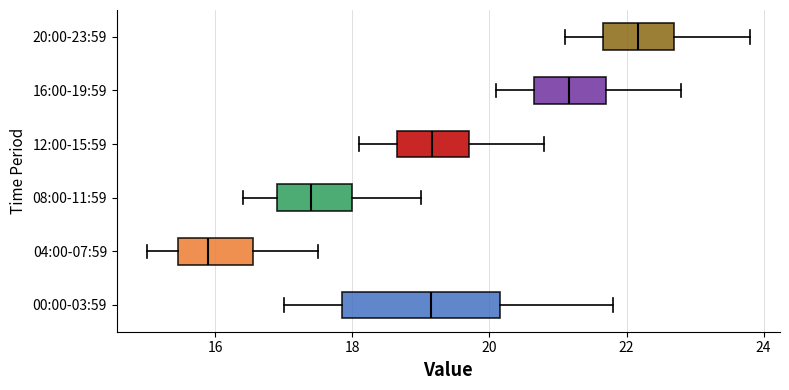

Which box's median line is the furthest to the right?

20:00-23:59